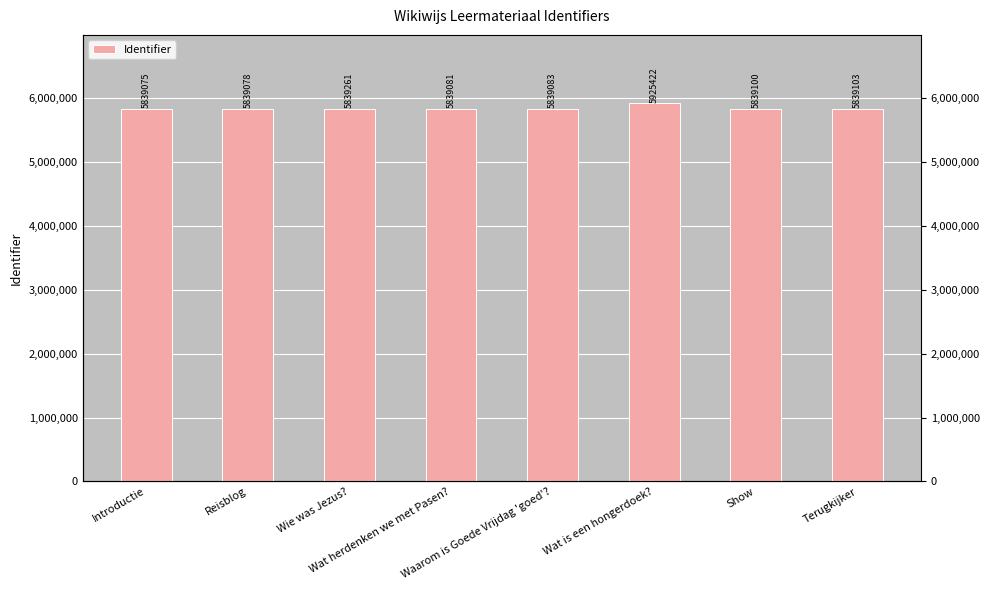

The chart shows a value of 2613633 at Waarom is Goede Vrijdag 'goed'?. True or false?

False